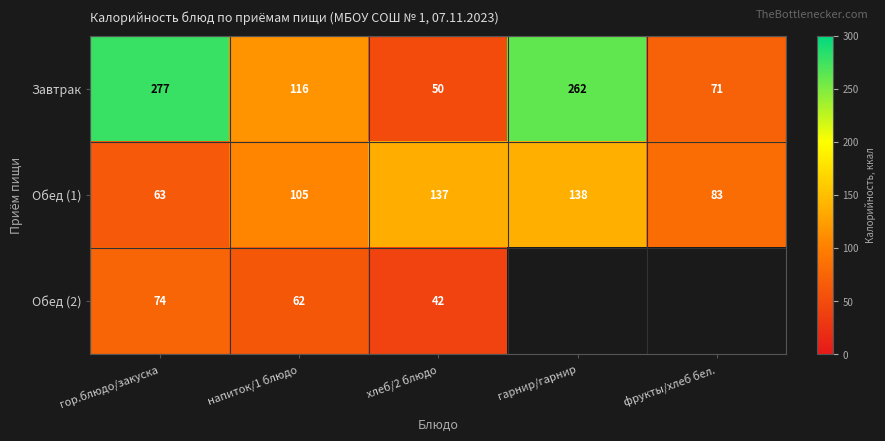

True or false: Обед (1) has a value of 45.6 at фрукты/хлеб бел..

False